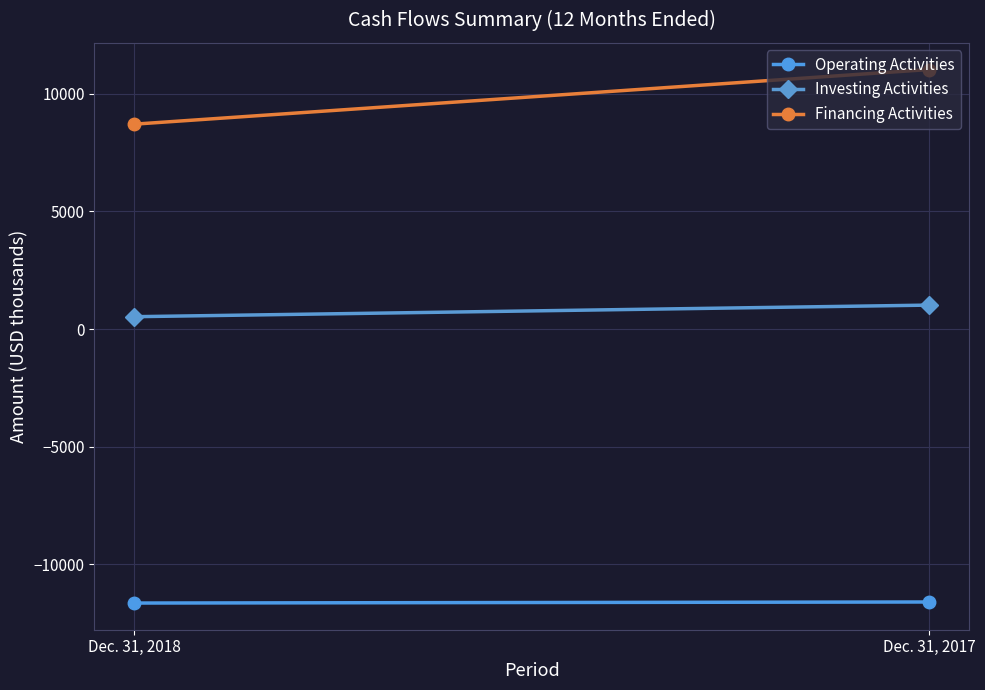

Rank the series at Dec. 31, 2017 from lowest to highest value.

Operating Activities, Investing Activities, Financing Activities